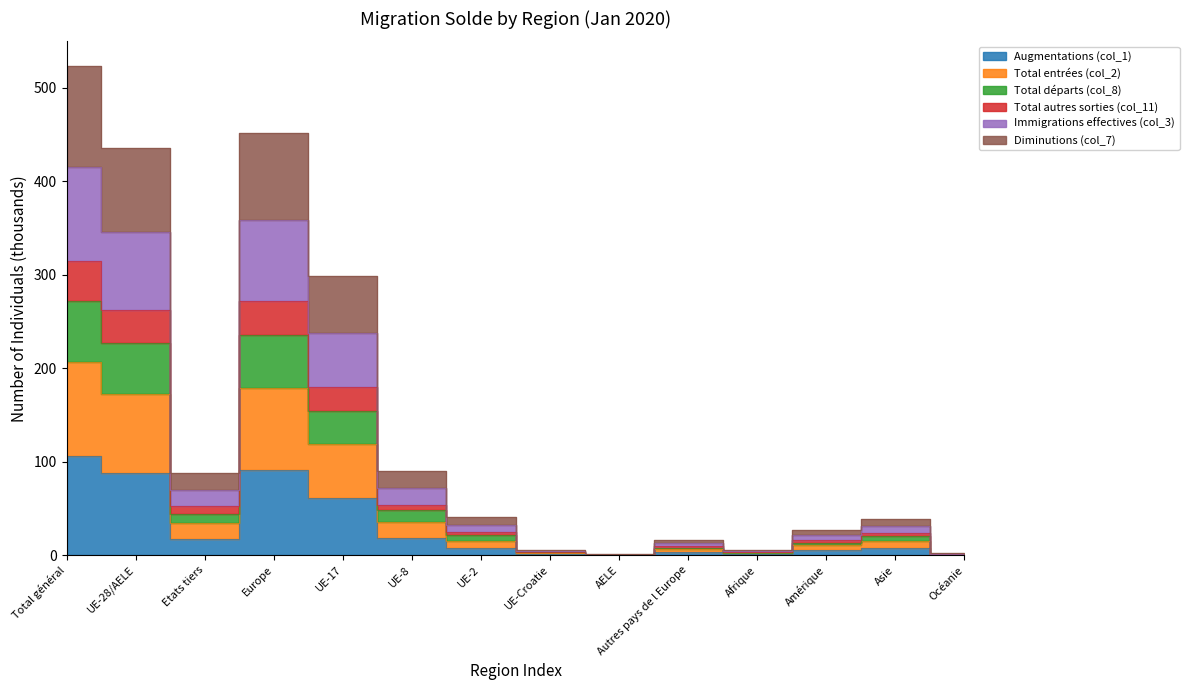

At which label is Total départs (col_8) closest to 136?

UE-17